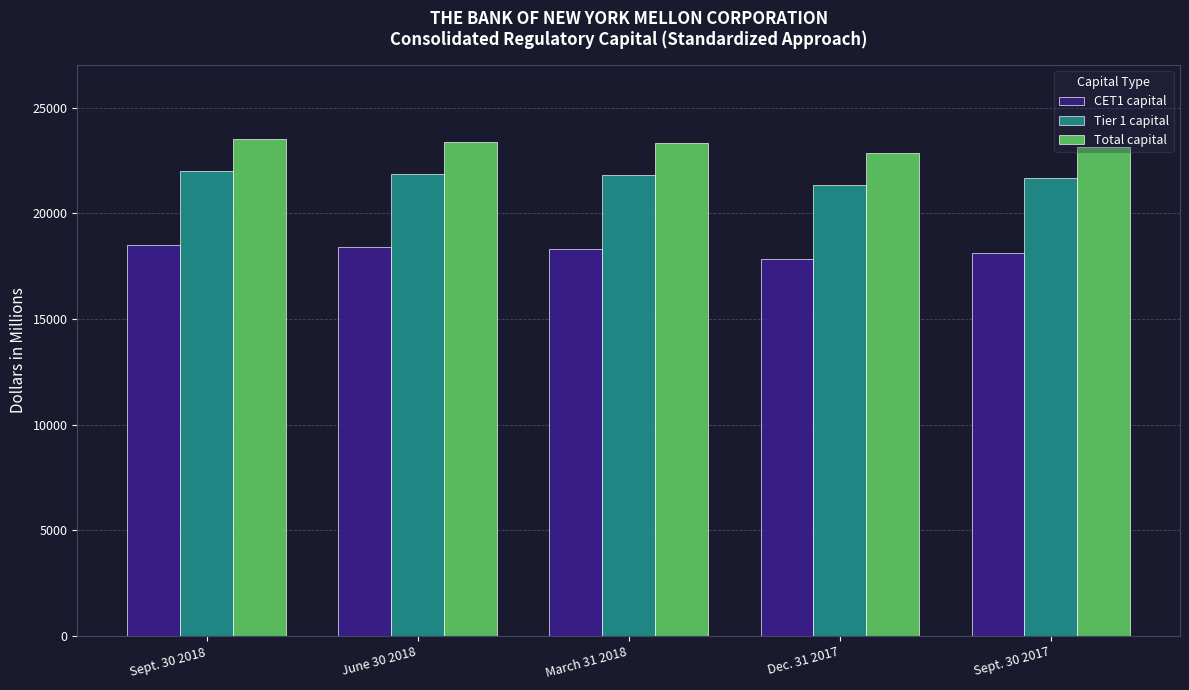

What is the greatest value displayed?

23499